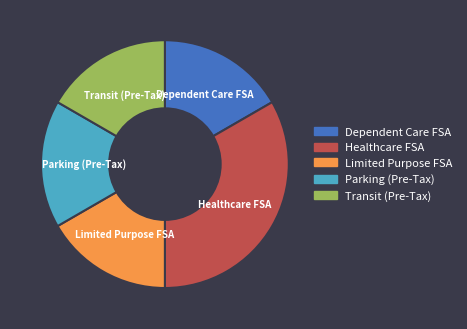

True or false: Dependent Care FSA accounts for 17% of the total.

True